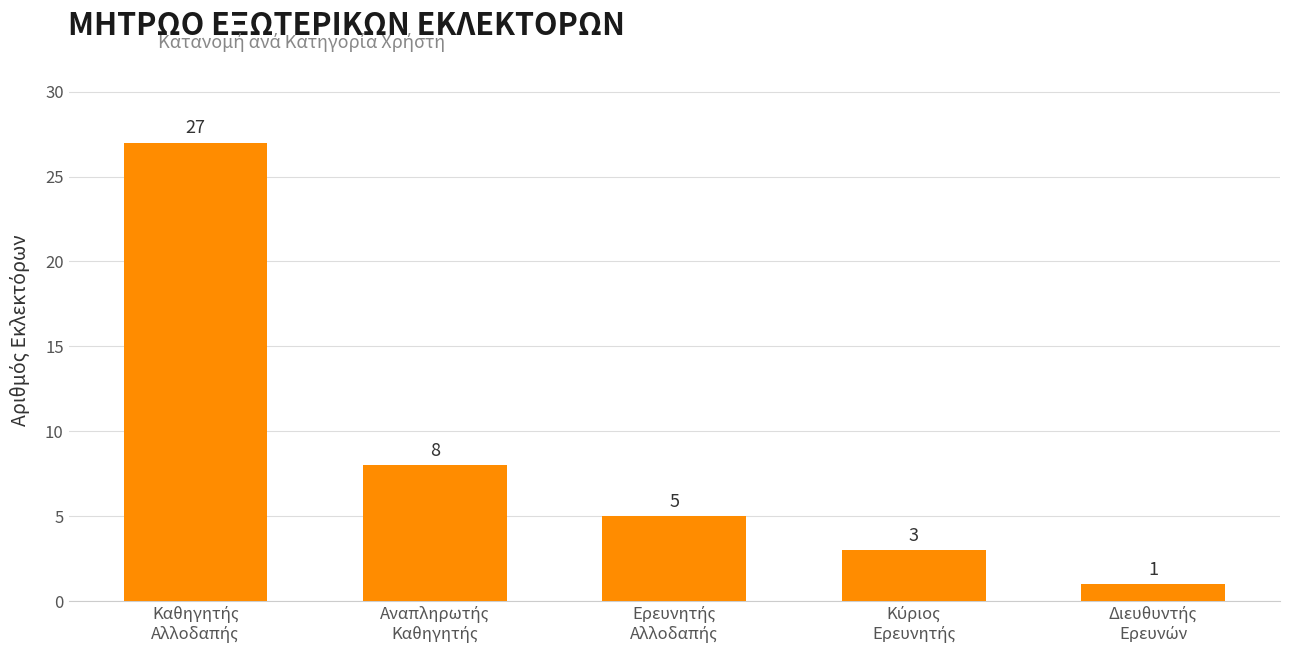

What is the sum of all values?

44